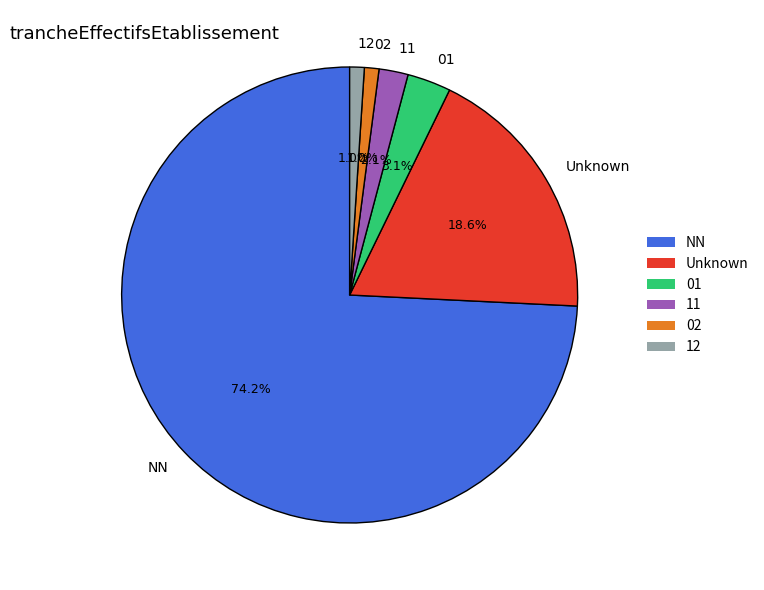

Approximately how many times larger is the value at 02 compared to 01?

0.3